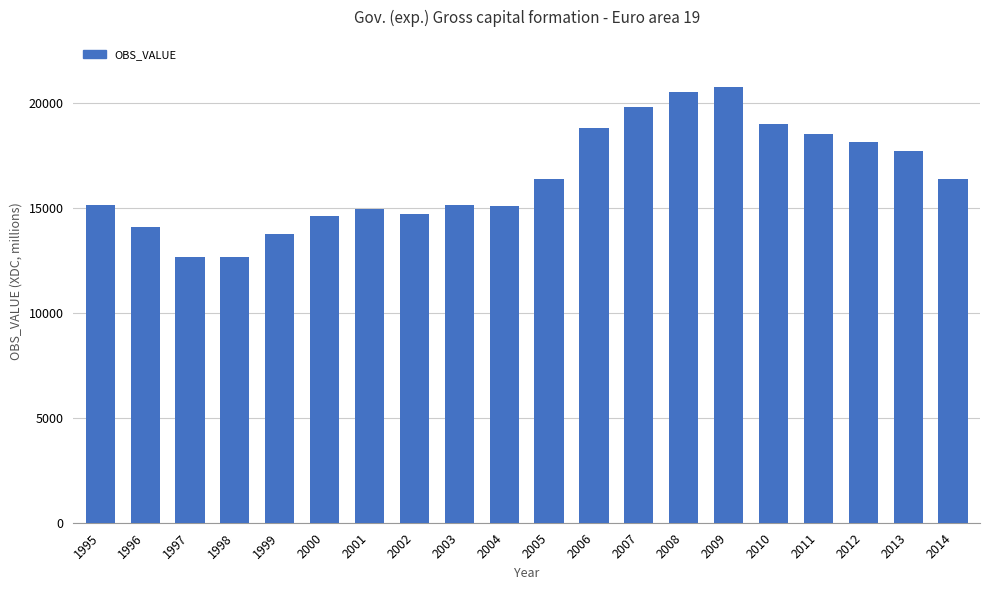

What is the smallest value displayed?

12641.1